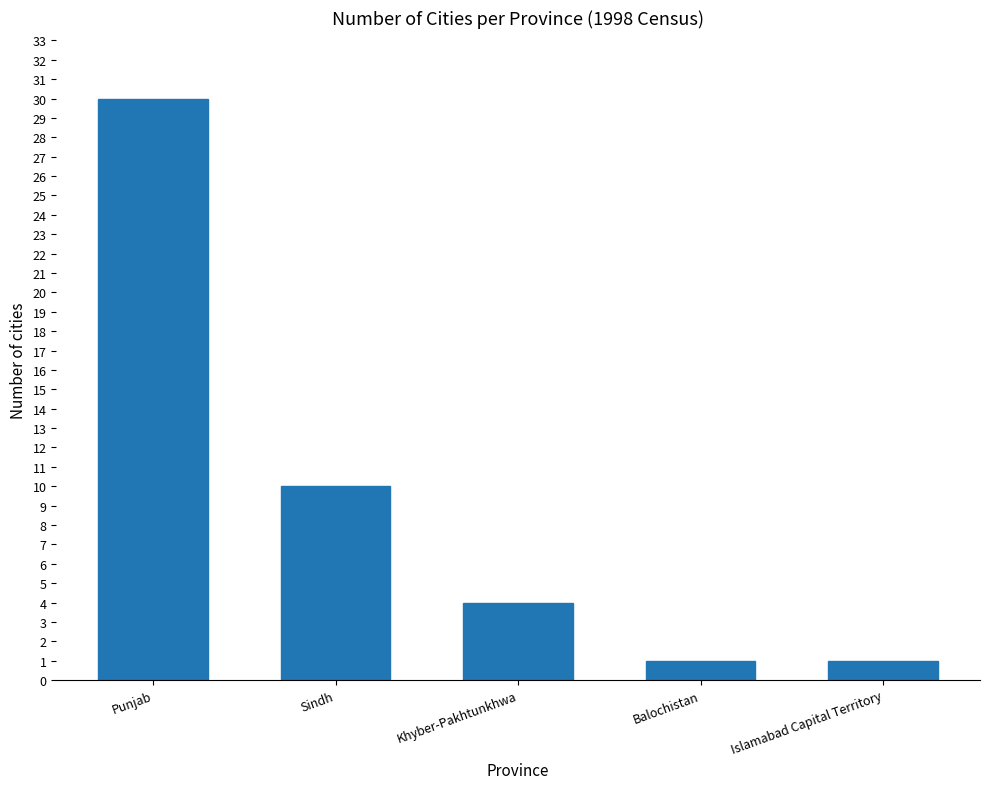

True or false: the data shows 10 at Sindh.

True